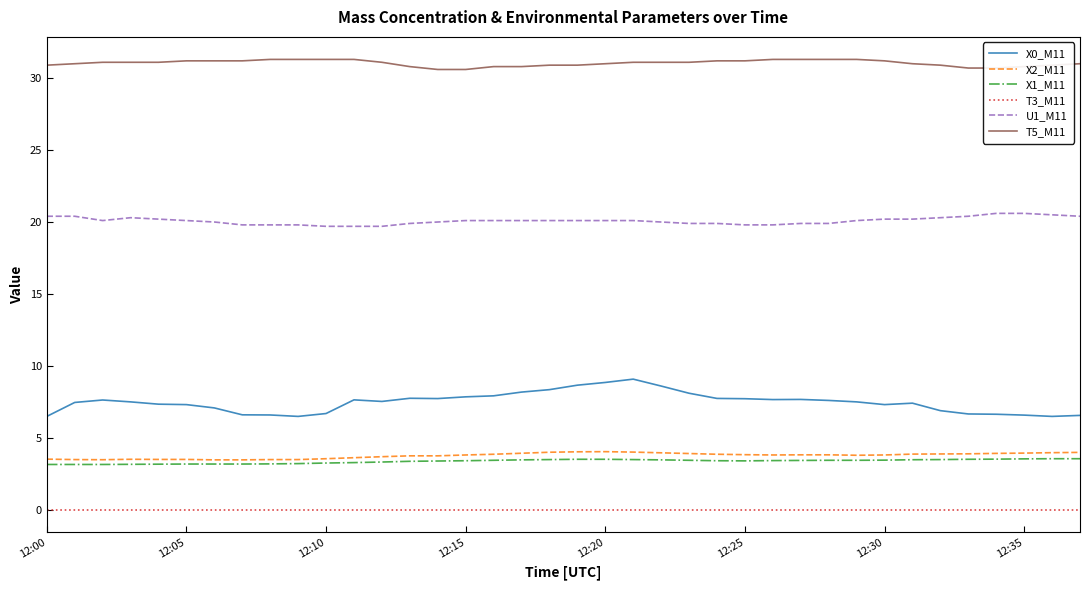

How many X1_M11 values are between 3 and 4?

38